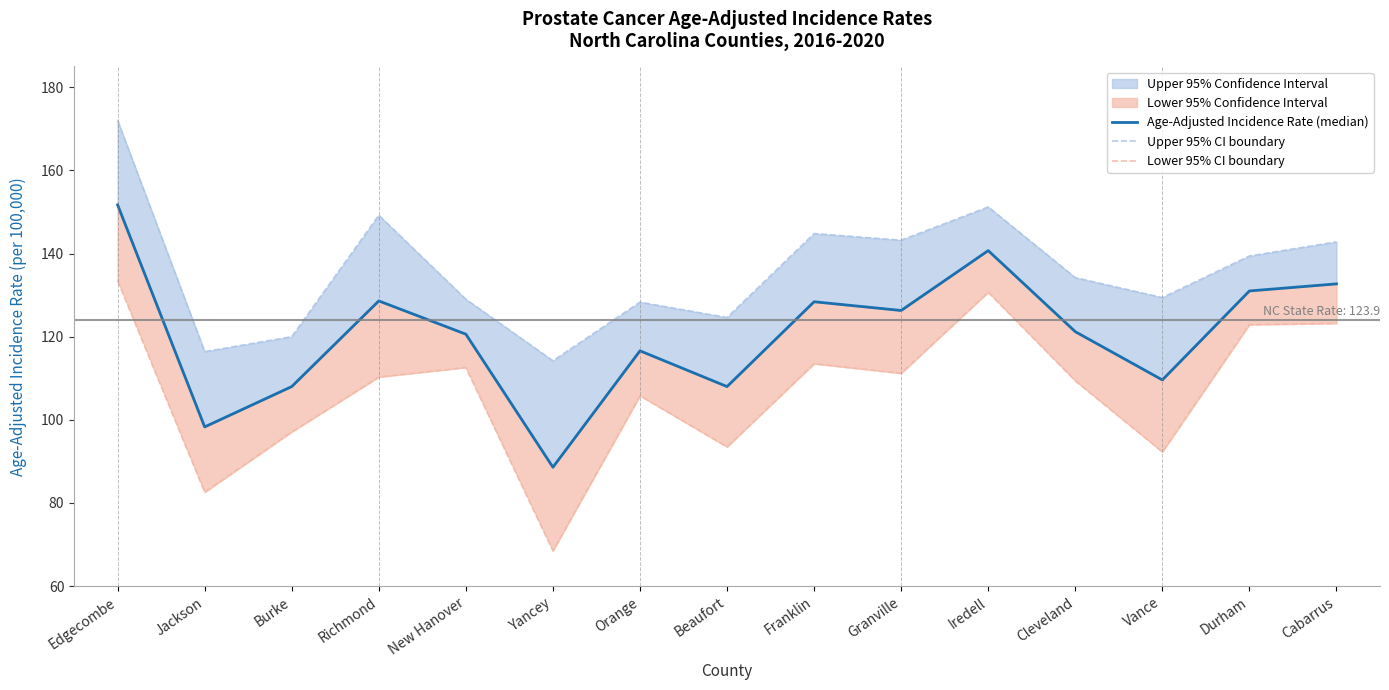

Is the value of Lower 95% CI boundary at Franklin greater than the value of Upper 95% CI boundary at Cabarrus?

No